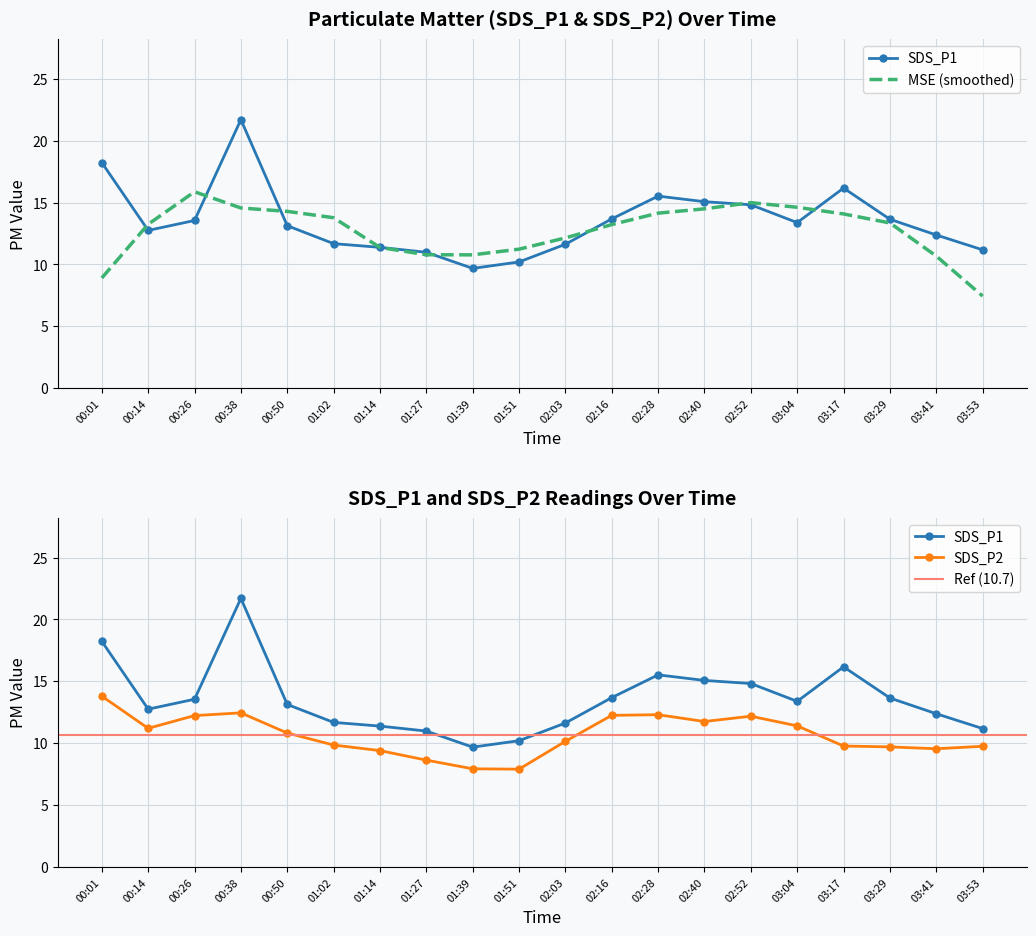

Which series has the widest spread of values?

SDS_P1